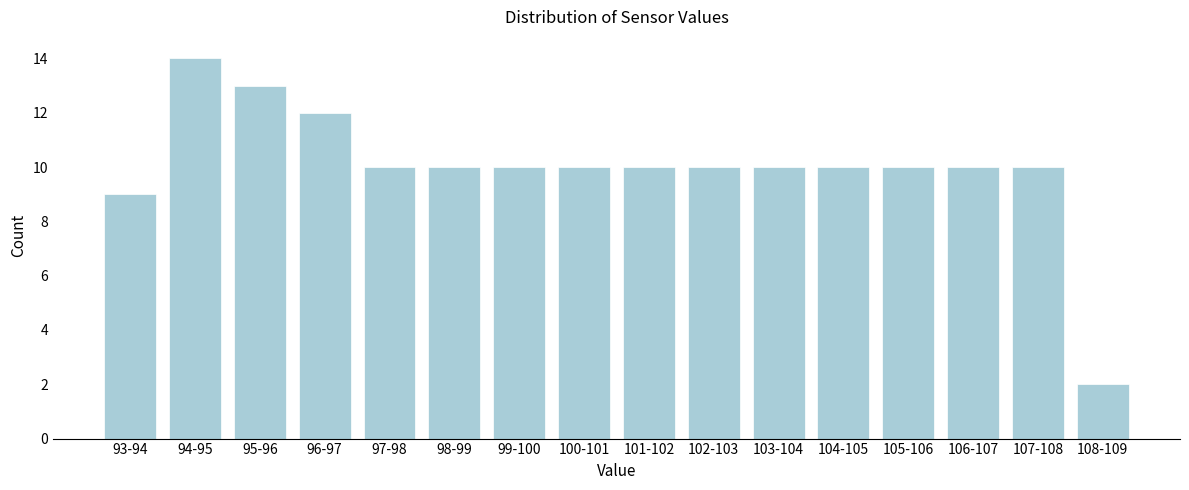

Reading left to right, transcribe all the data shown in this chart.

9	14	13	12	10	10	10	10	10	10	10	10	10	10	10	2